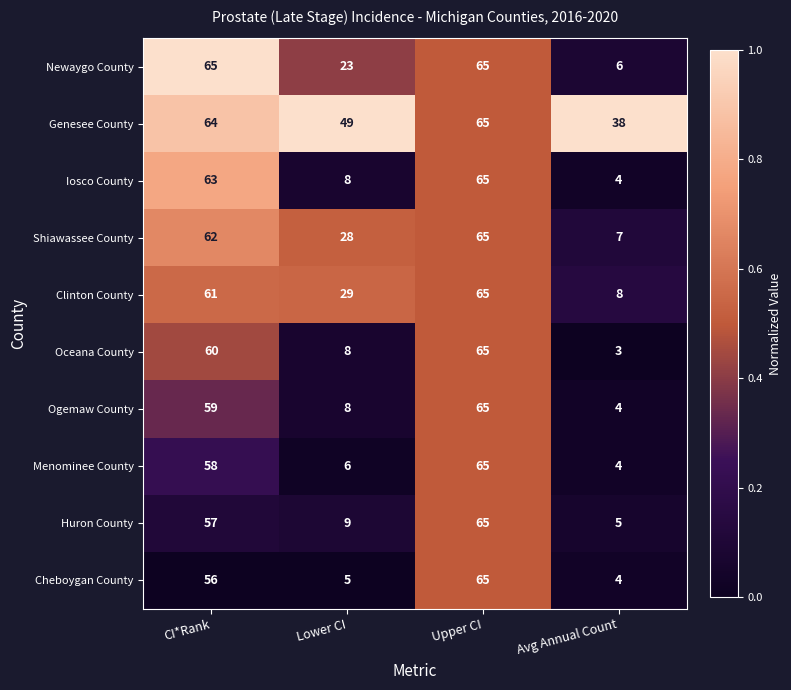

What is the difference between the highest and lowest values at Avg Annual Count?

35